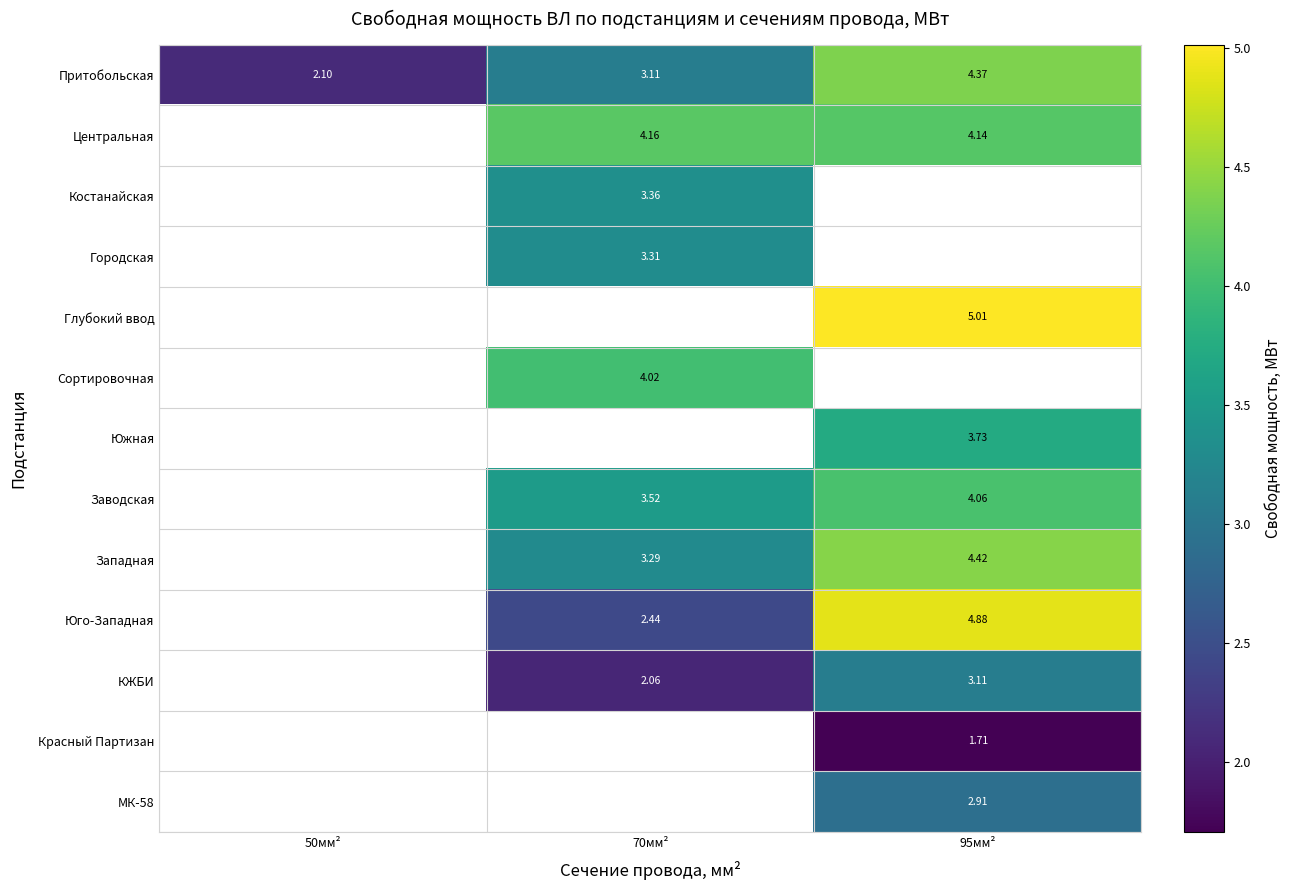

Which series changed the most between 50мм² and 95мм²?

Притобольская